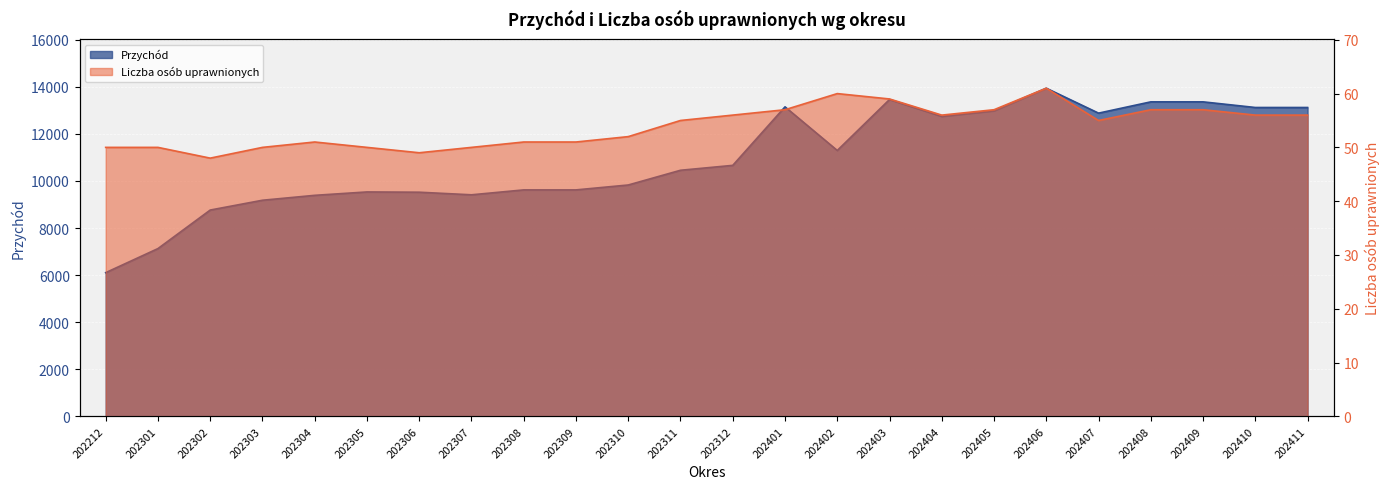

Which category has the lowest value in the Liczba osób uprawnionych series?

202302